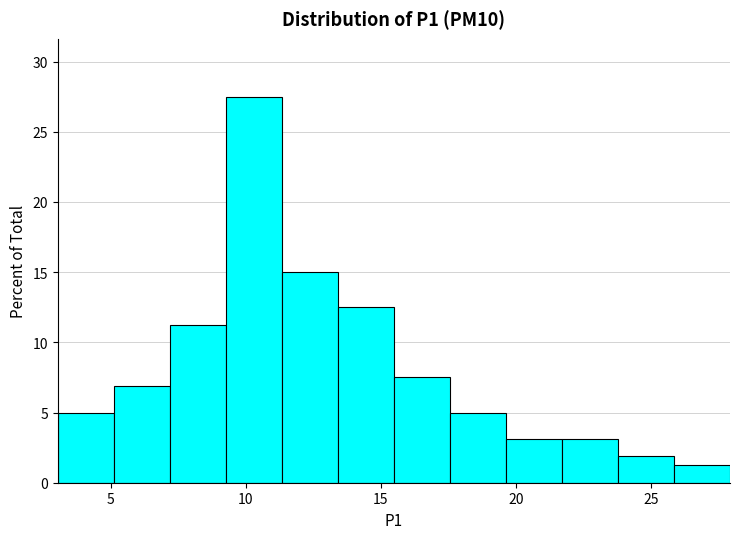

Reading left to right, list every bar in this chart as the range it spans on the x-axis followed by its height. Neither the bar edges nor the heights are printed on the chart, so give them approximately, as read against the axes.

3.0 to 5.0: 5.0
5.0 to 7.0: 7.0
7.0 to 9.5: 11.5
9.5 to 11.5: 27.5
11.5 to 13.5: 15.0
13.5 to 15.5: 12.5
15.5 to 17.5: 7.5
17.5 to 19.5: 5.0
19.5 to 21.5: 3.0
21.5 to 24.0: 3.0
24.0 to 26.0: 2.0
26.0 to 28.0: 1.5